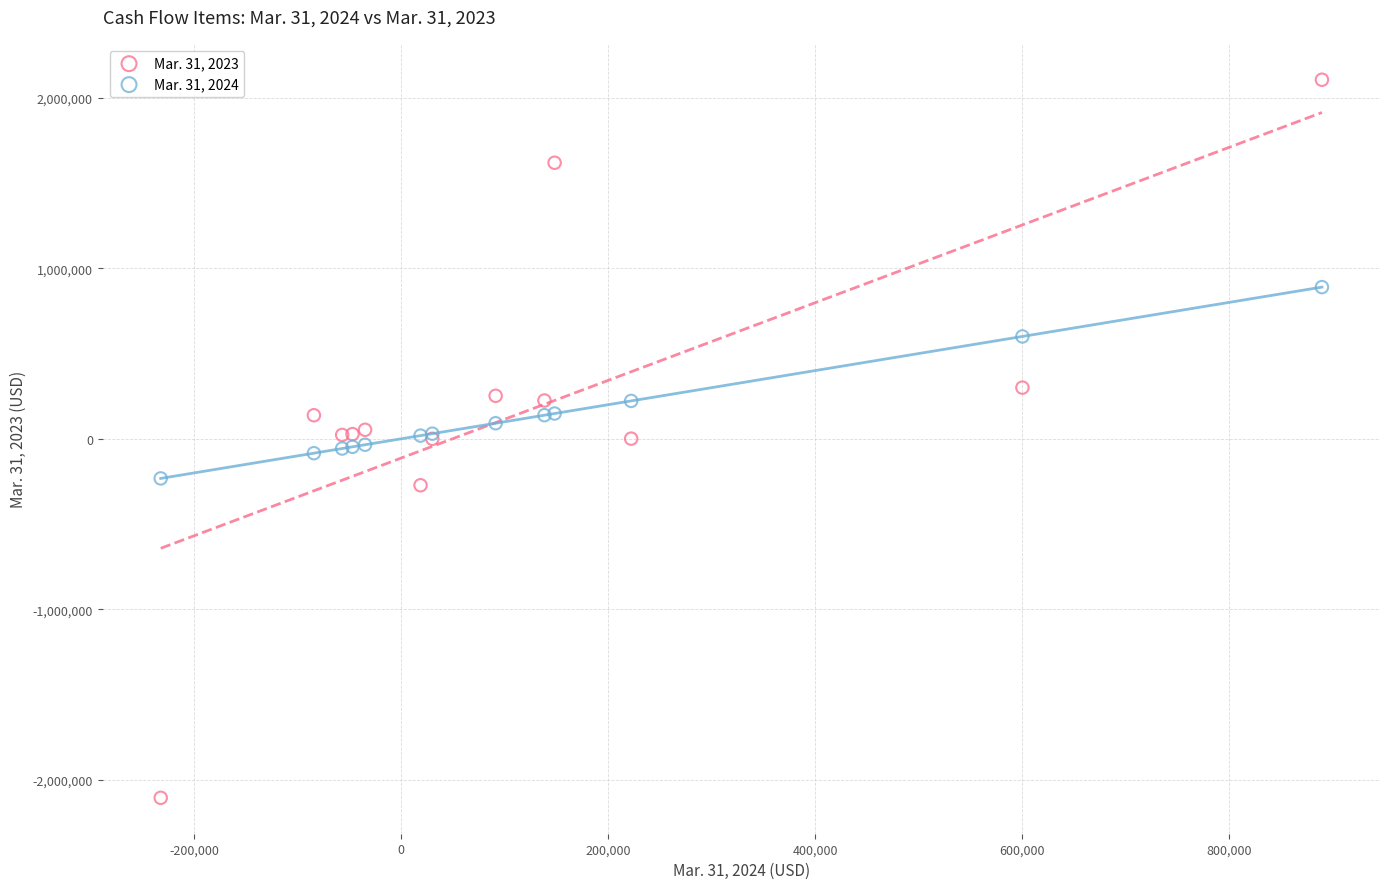

Which series has the largest Y range (max minus min)?

Mar. 31, 2023